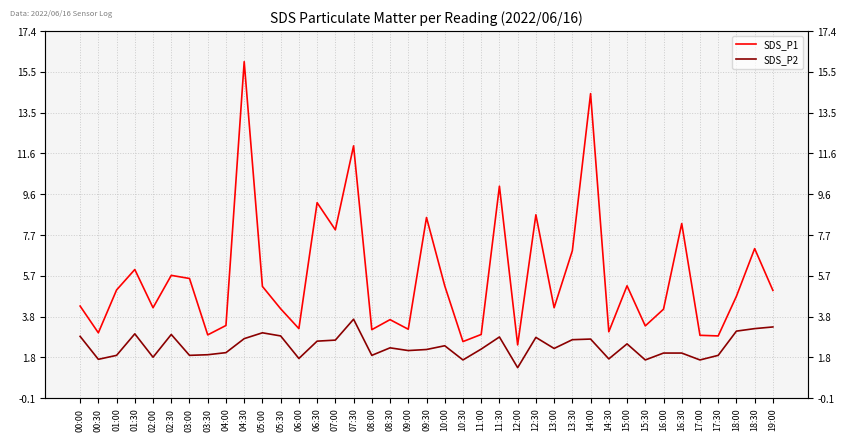

At how many categories does at least one series exceed 7?

10